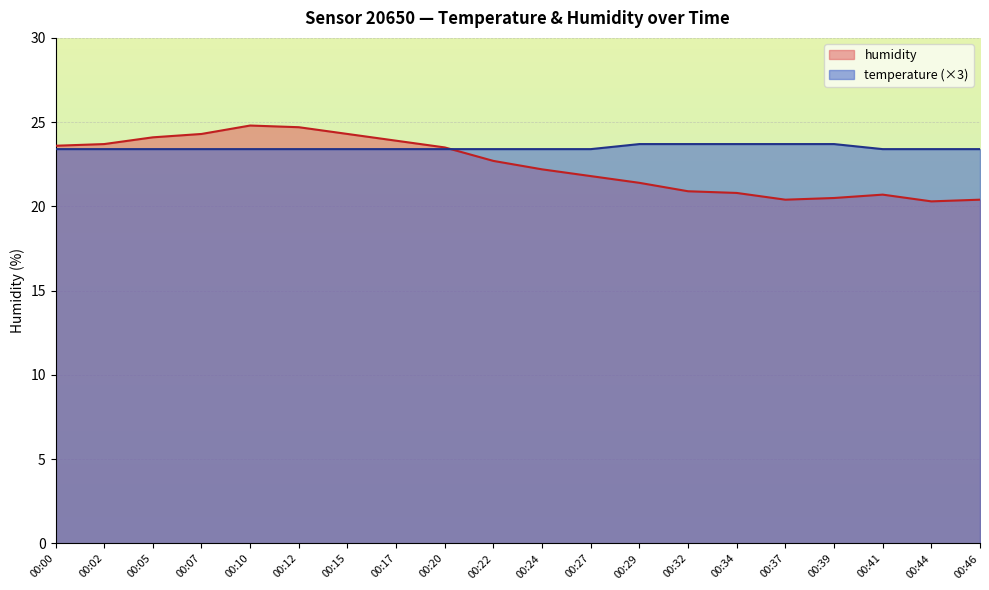

Is the value of temperature at 00:44 greater than the value of humidity at 00:37?

Yes